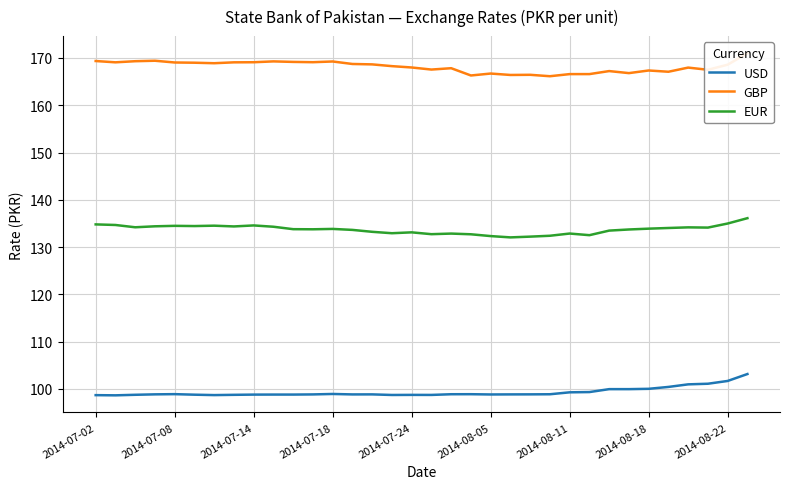

What is the maximum value for EUR?

136.1